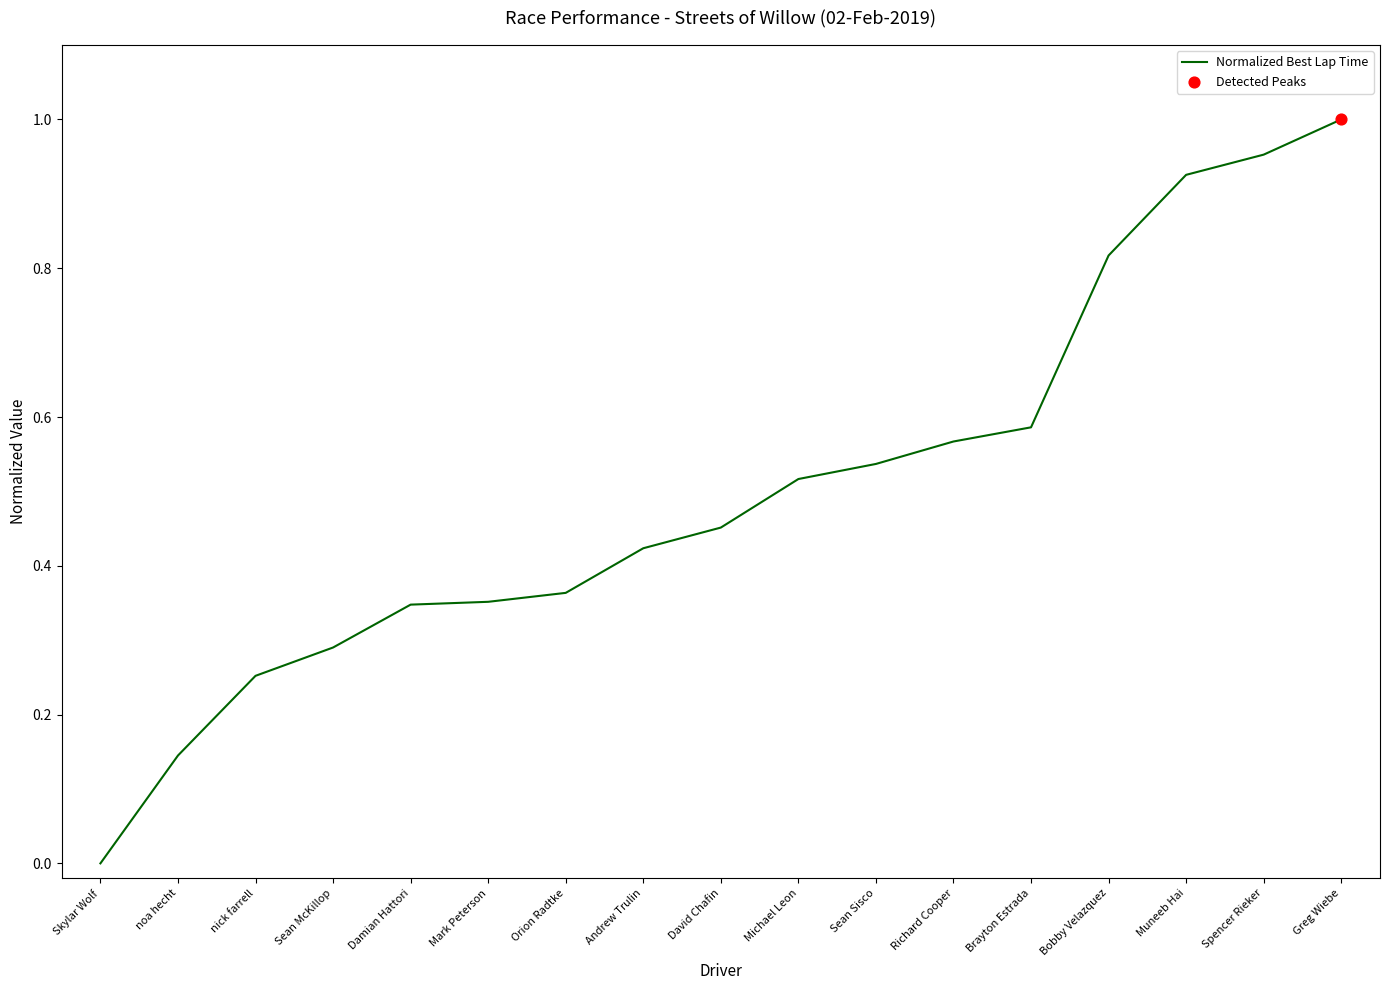

Which has a higher value, Richard Cooper or Sean Sisco?

Richard Cooper